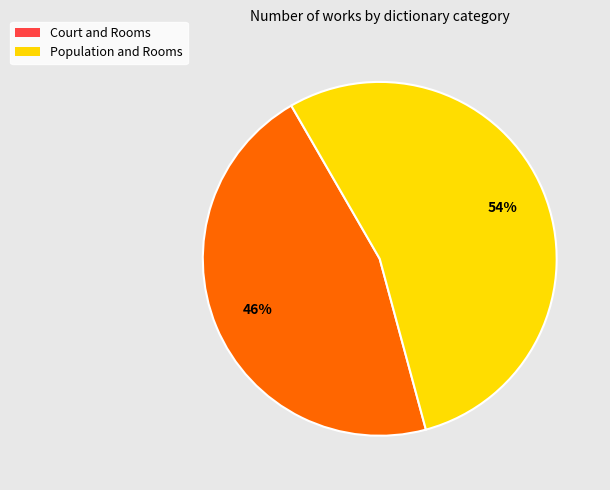

Is the sum of Population and Rooms and Court and Rooms greater than half?

Yes